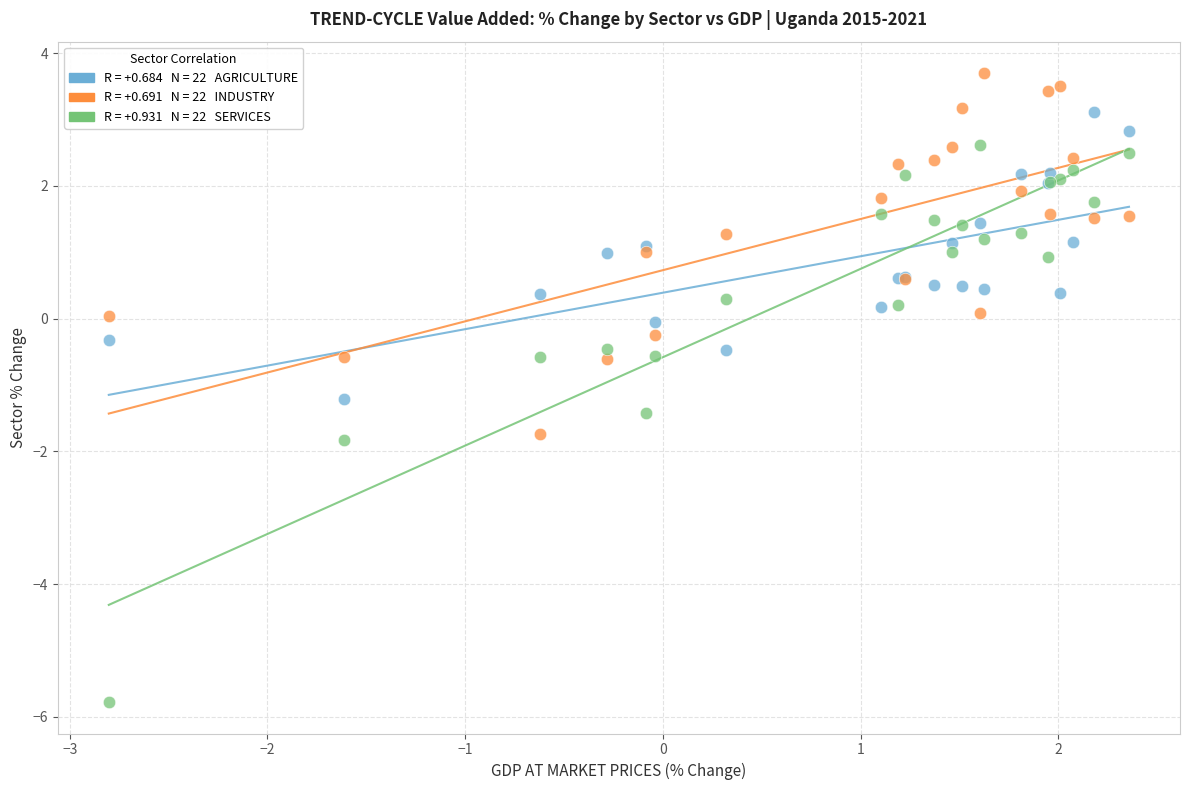

Across all series, what Y value is closest to -1?

-1.2